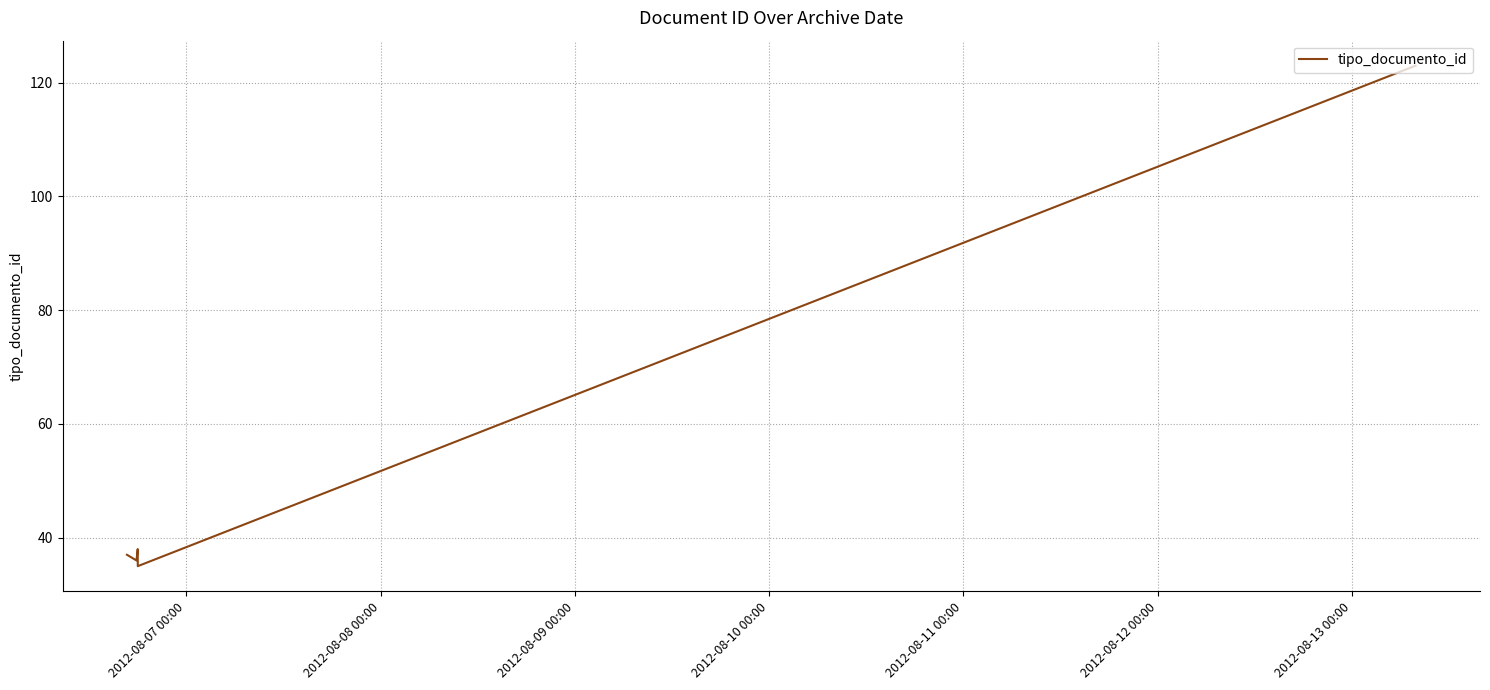

What is the greatest value displayed?

123